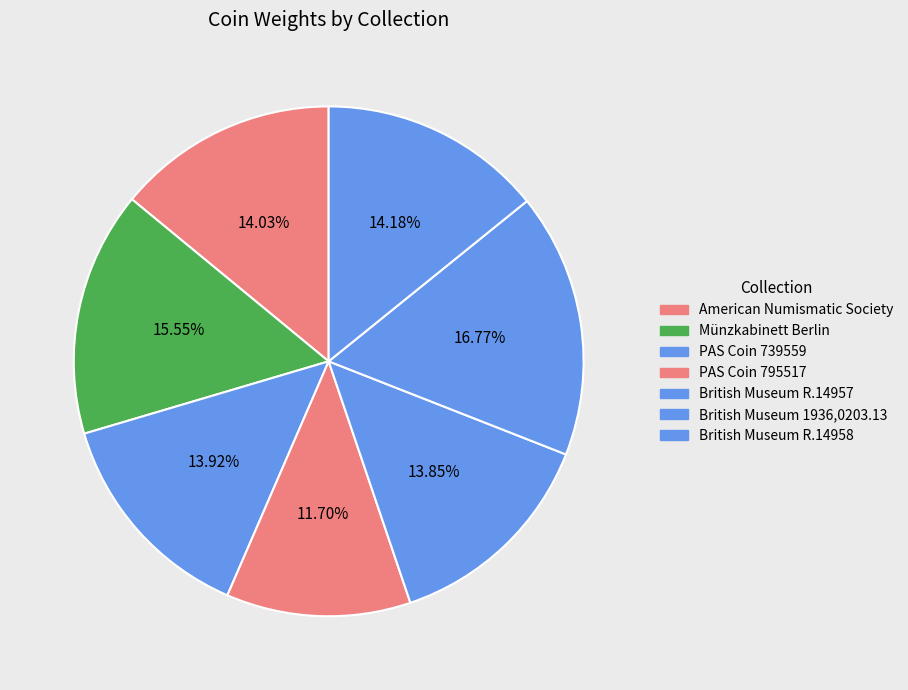

Which has a higher value, PAS Coin 795517 or American Numismatic Society?

American Numismatic Society